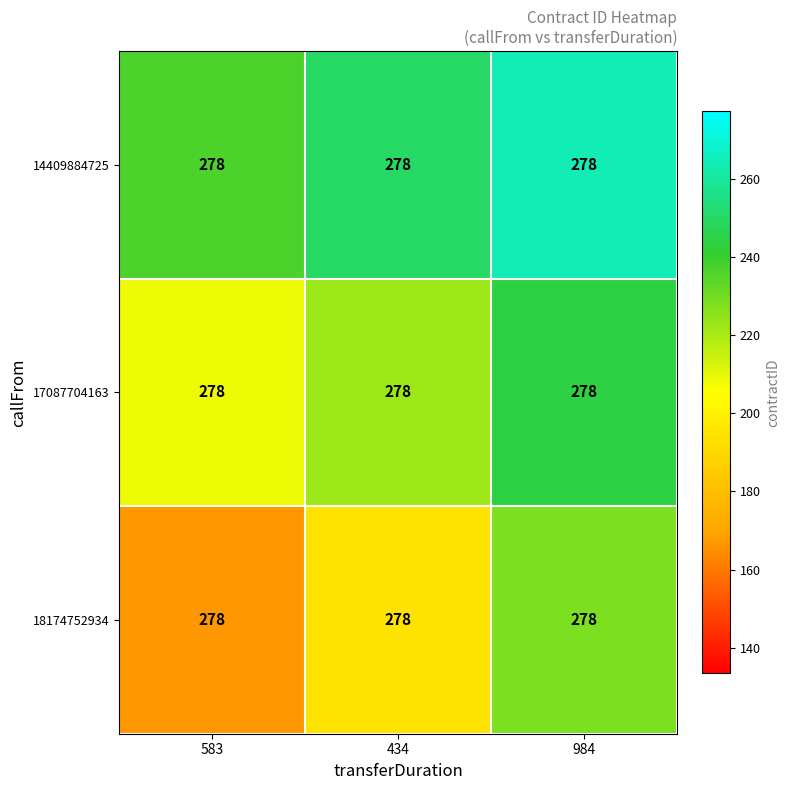

How many series are shown in this chart?

3